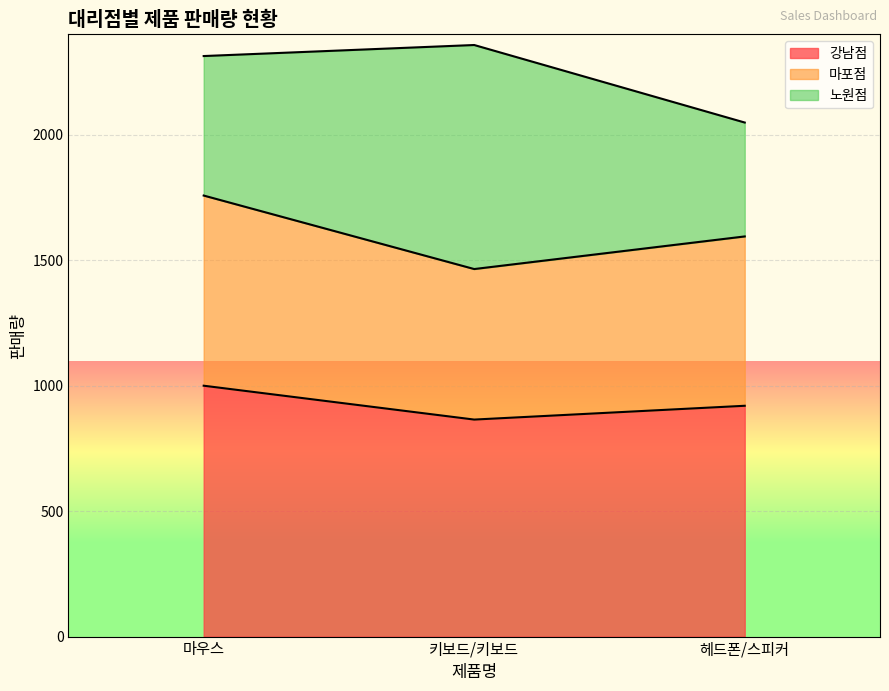

Is it true that 마포점 equals 1595 at 헤드폰/스피커?

True